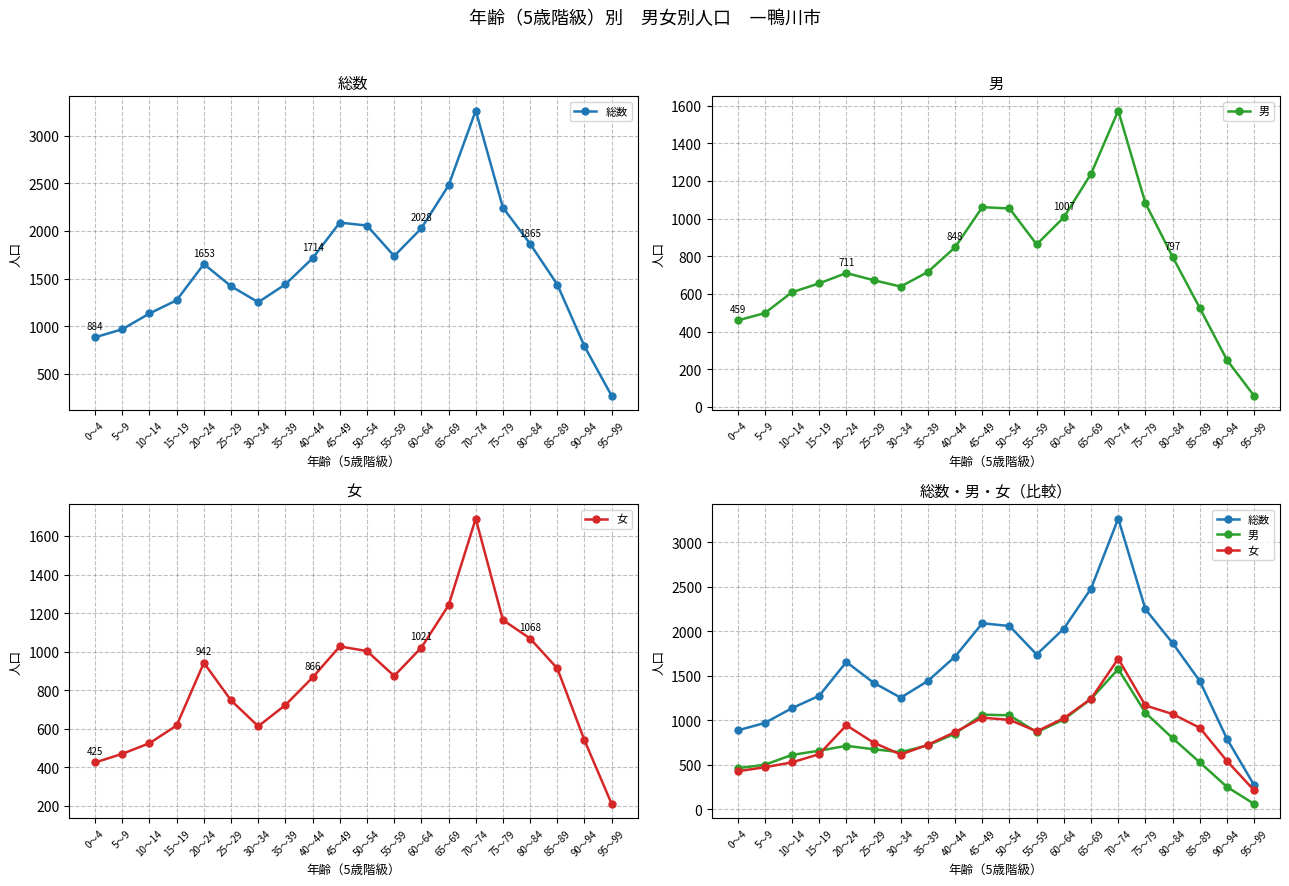

The value of 男 at 85～89 is 525. True or false?

True